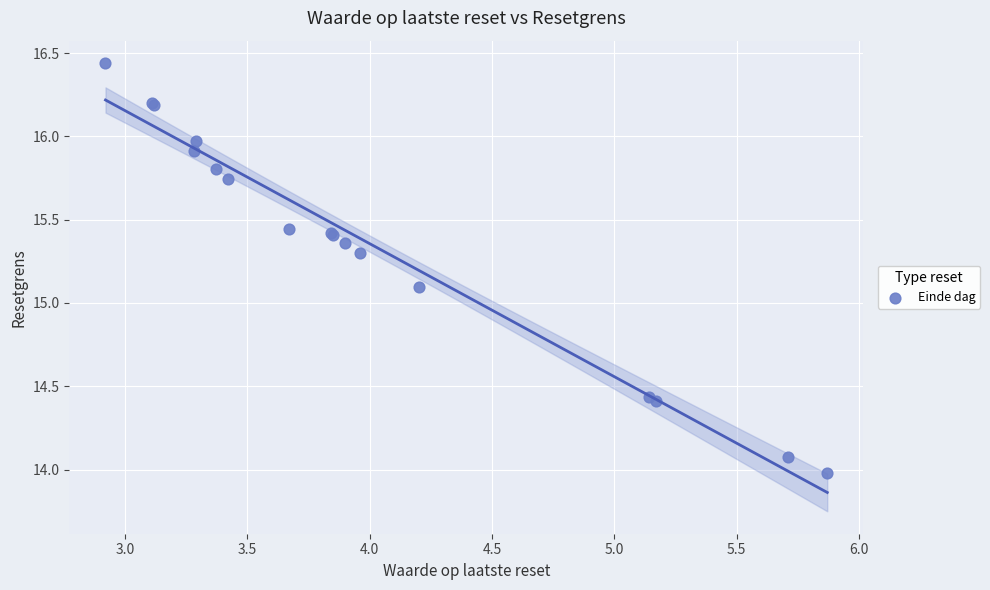

What Y value in the scatter plot is closest to 15?

15.1